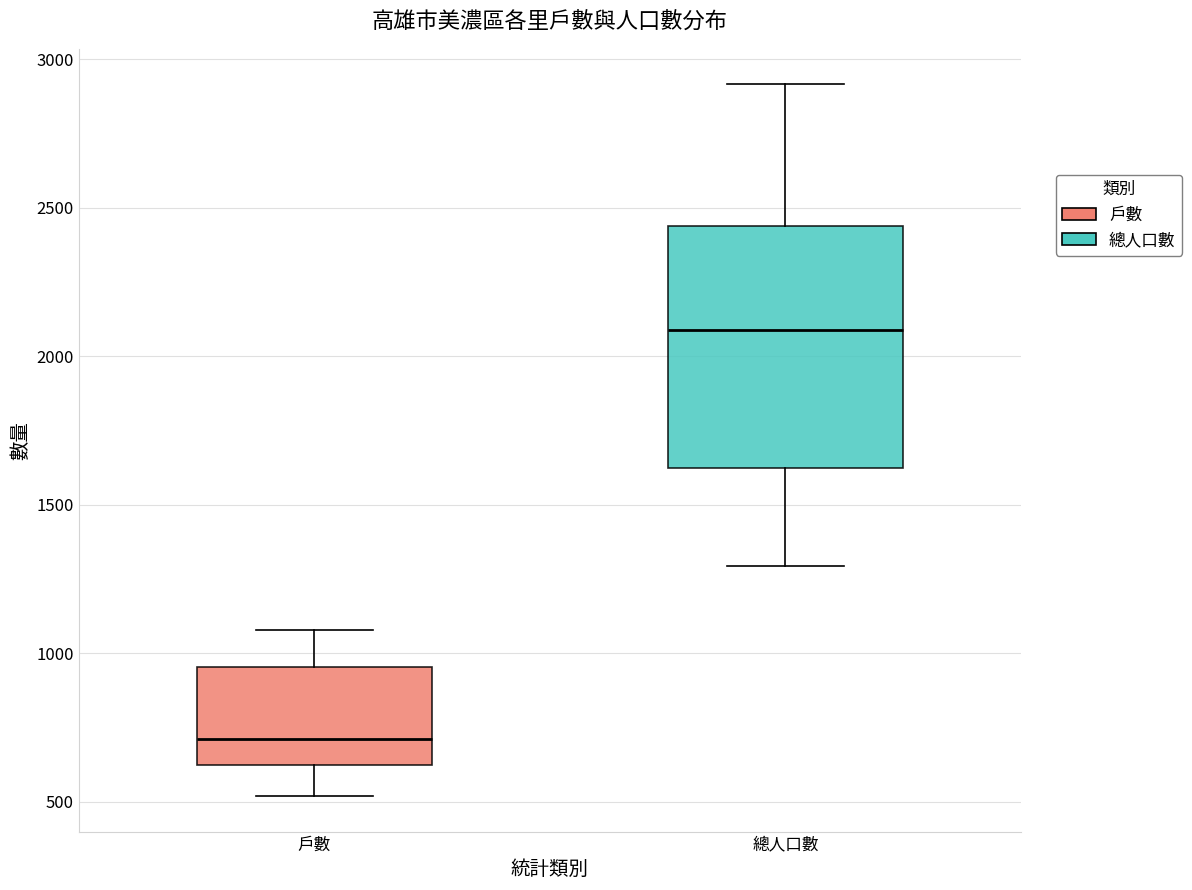

Reading left to right, transcribe this box plot: for each box, give where its median line is, the range the box spans, and where its two whiskers end, as read against the y-axis. The values are not printed on the chart, so give them approximately, as read against the axis.

戶數: median 700, box 600 to 950, whiskers 500 to 1100
總人口數: median 2100, box 1600 to 2450, whiskers 1300 to 2900